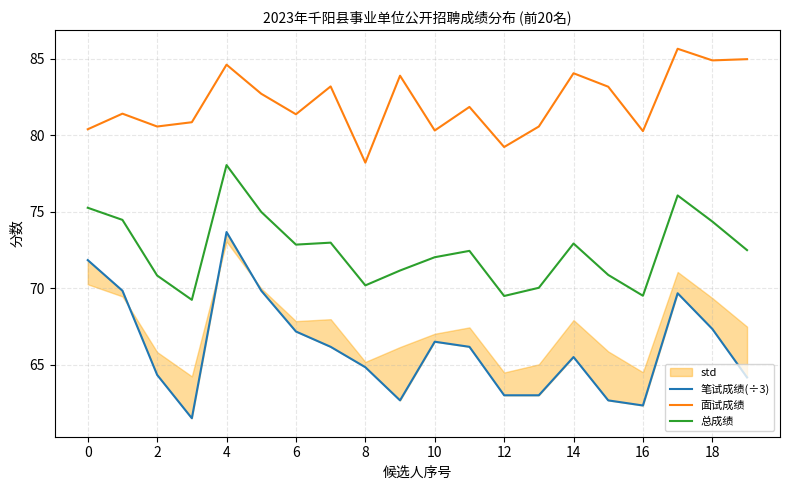

True or false: 总成绩 and 面试成绩 cross at least once.

False